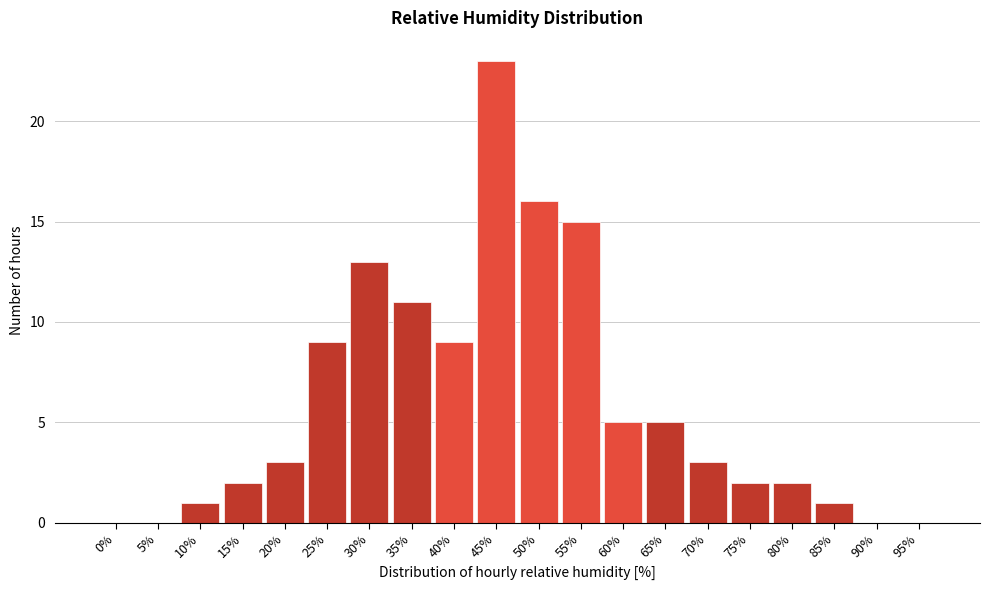

Reading left to right, list all the values displayed in this chart.

0%=0	5%=0	10%=1	15%=2	20%=3	25%=9	30%=13	35%=11	40%=9	45%=23	50%=16	55%=15	60%=5	65%=5	70%=3	75%=2	80%=2	85%=1	90%=0	95%=0